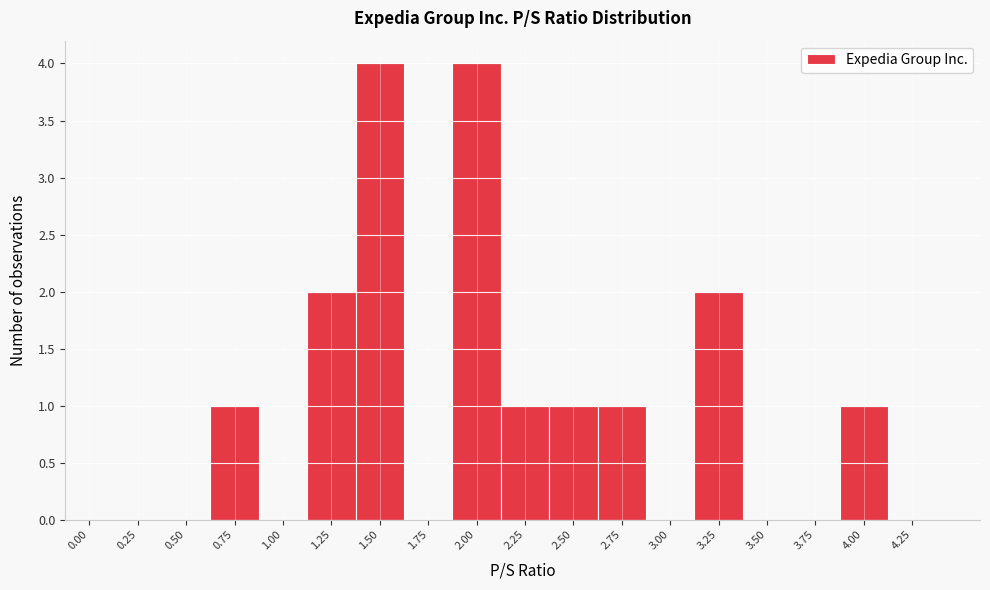

Reading left to right, transcribe all the data shown in this chart.

0.00=0	0.25=0	0.50=0	0.75=1	1.00=0	1.25=2	1.50=4	1.75=0	2.00=4	2.25=1	2.50=1	2.75=1	3.00=0	3.25=2	3.50=0	3.75=0	4.00=1	4.25=0